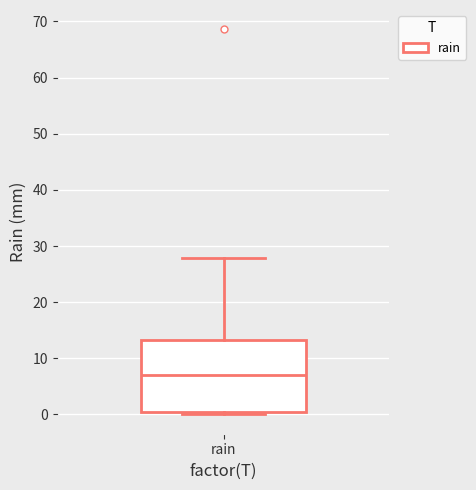

Where does the median line of the box for rain sit on the y-axis? The values are not printed on the chart, so give them approximately, as read against the axis.

7